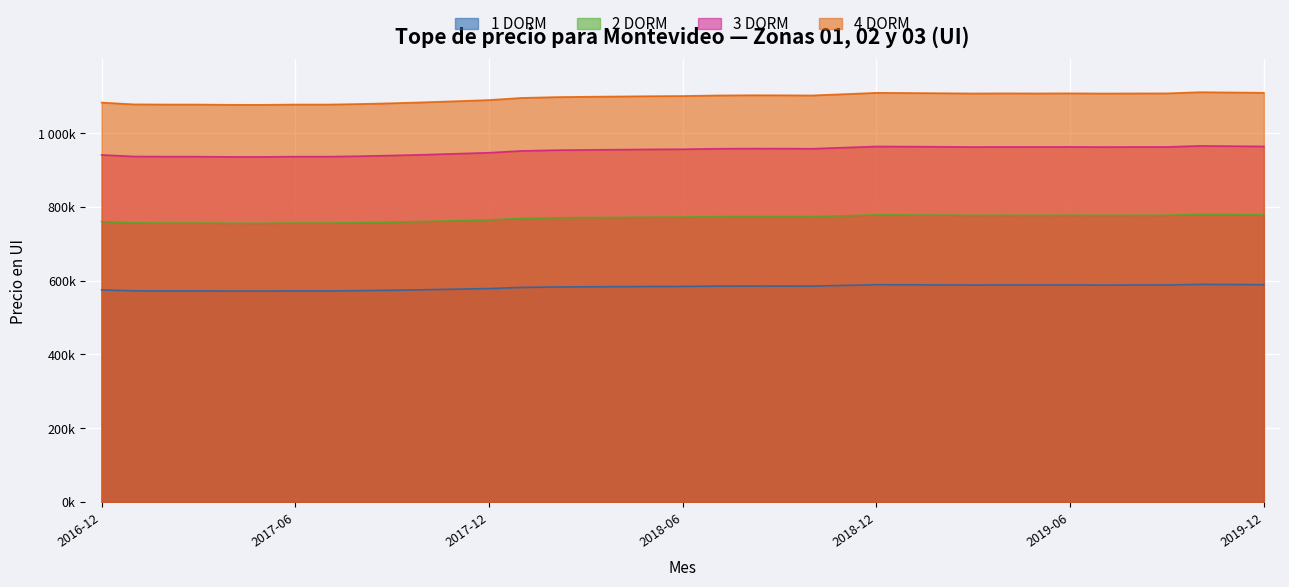

True or false: 2 DORM and 4 DORM cross at least once.

False